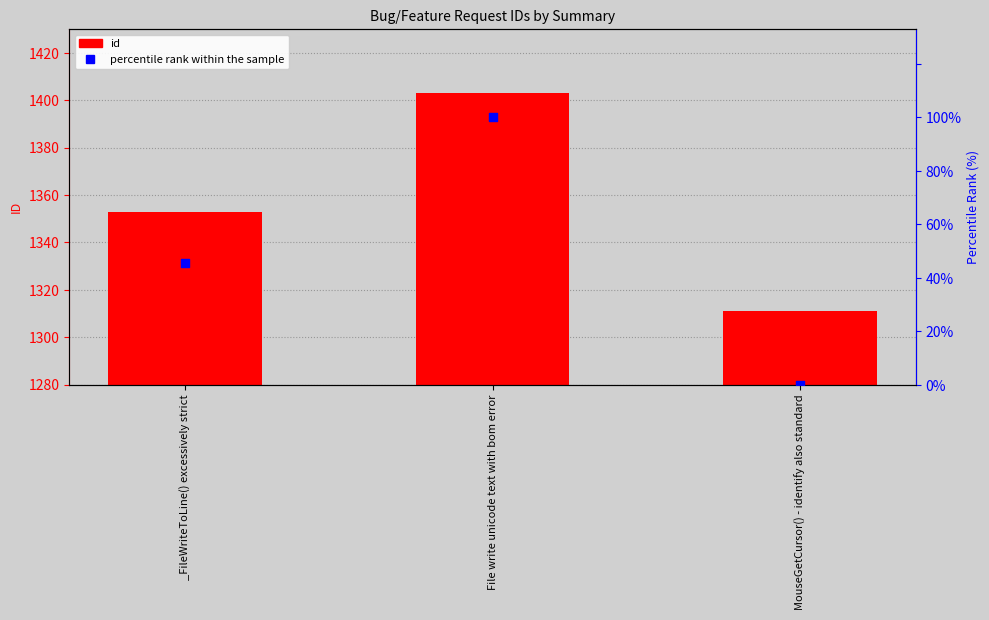

Which series reaches the maximum Y coordinate?

id